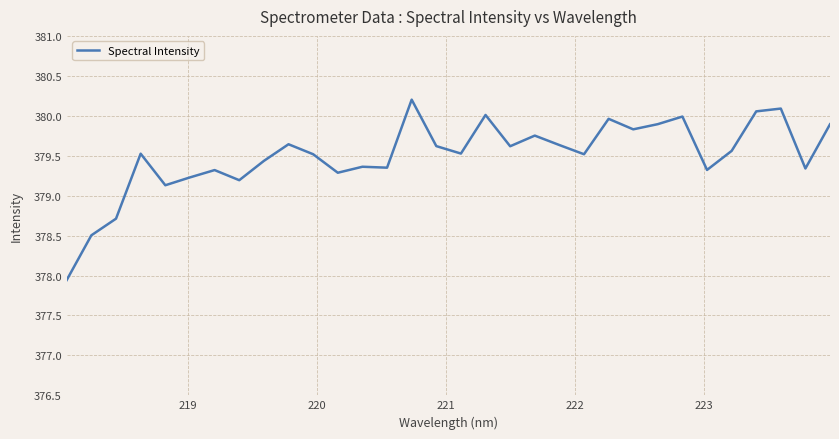

What is the difference between the maximum and minimum values?

2.3